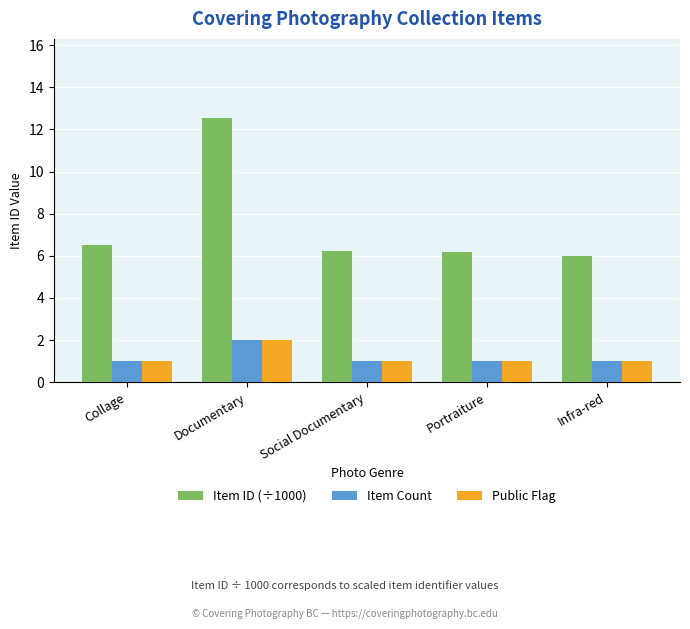

Which category has the highest value across all series?

Documentary